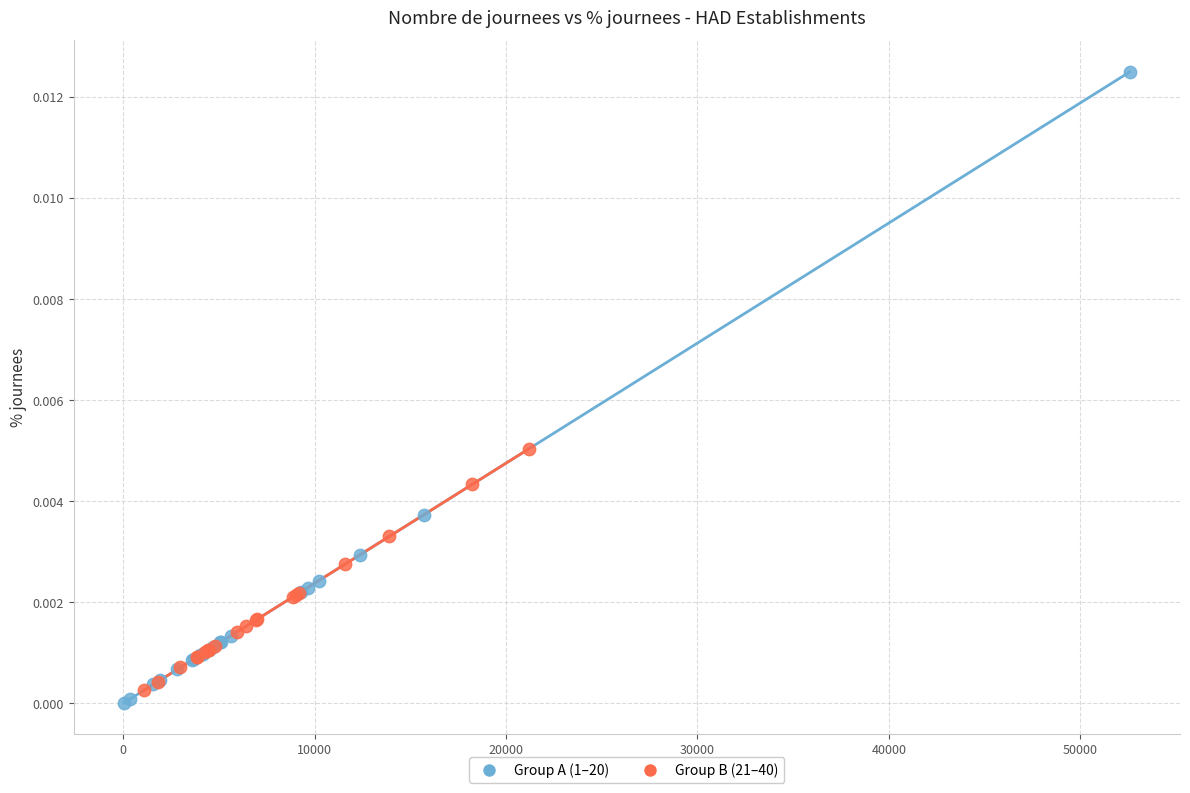

Which series contains the highest Y value?

Group A (1–20)